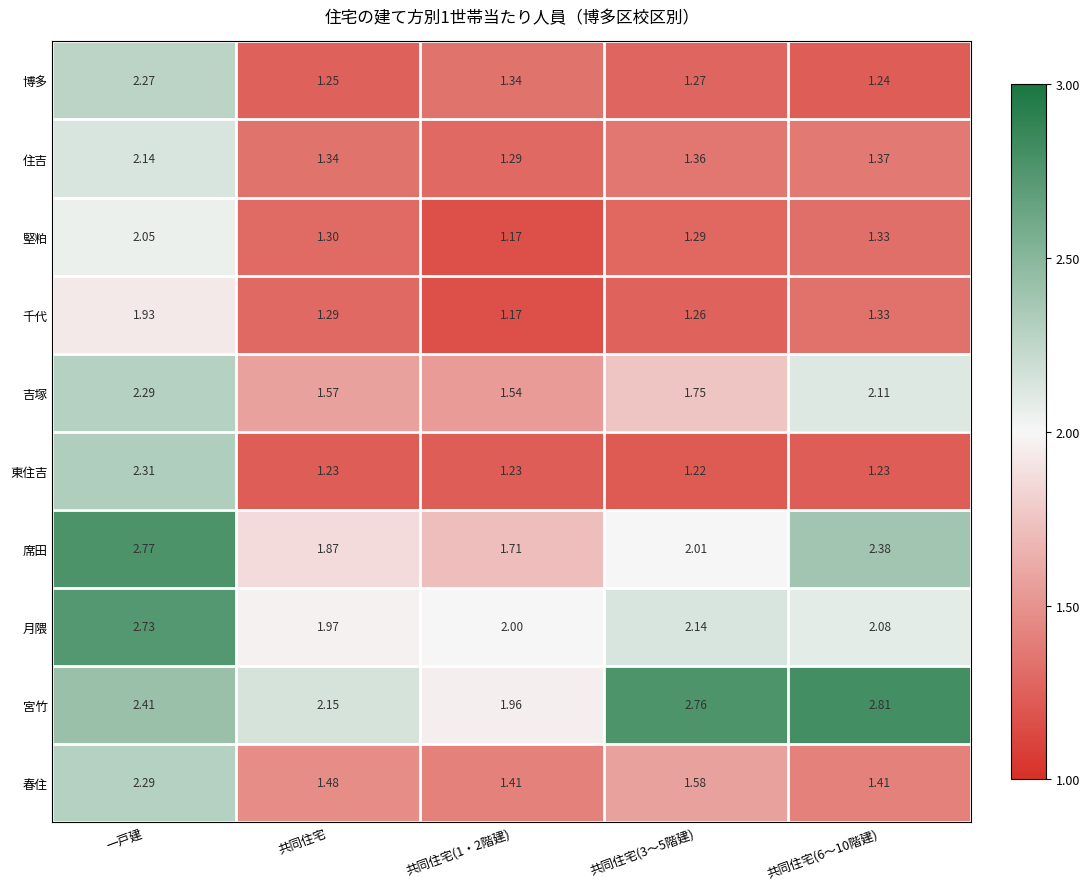

At which label does 堅粕 reach its peak?

一戸建